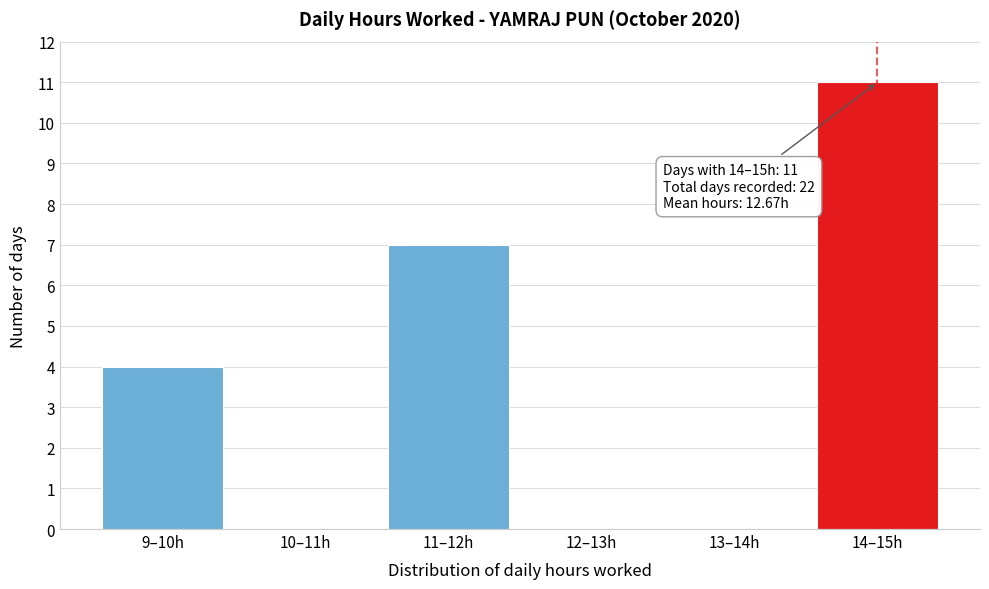

Reading left to right, what are all the values shown in this chart?

9–10h=4	10–11h=0	11–12h=7	12–13h=0	13–14h=0	14–15h=11